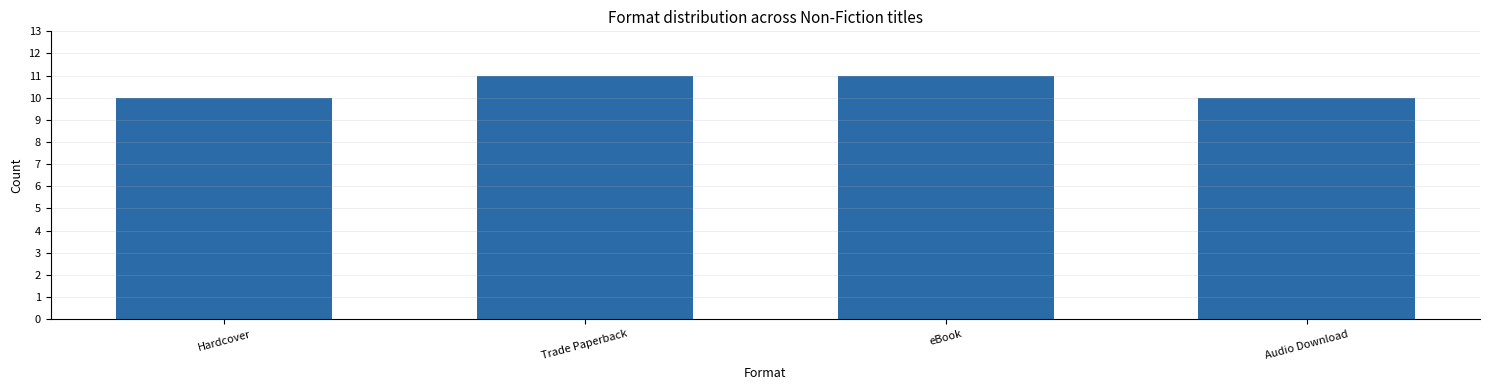

What is the difference between the values at eBook and Audio Download?

1